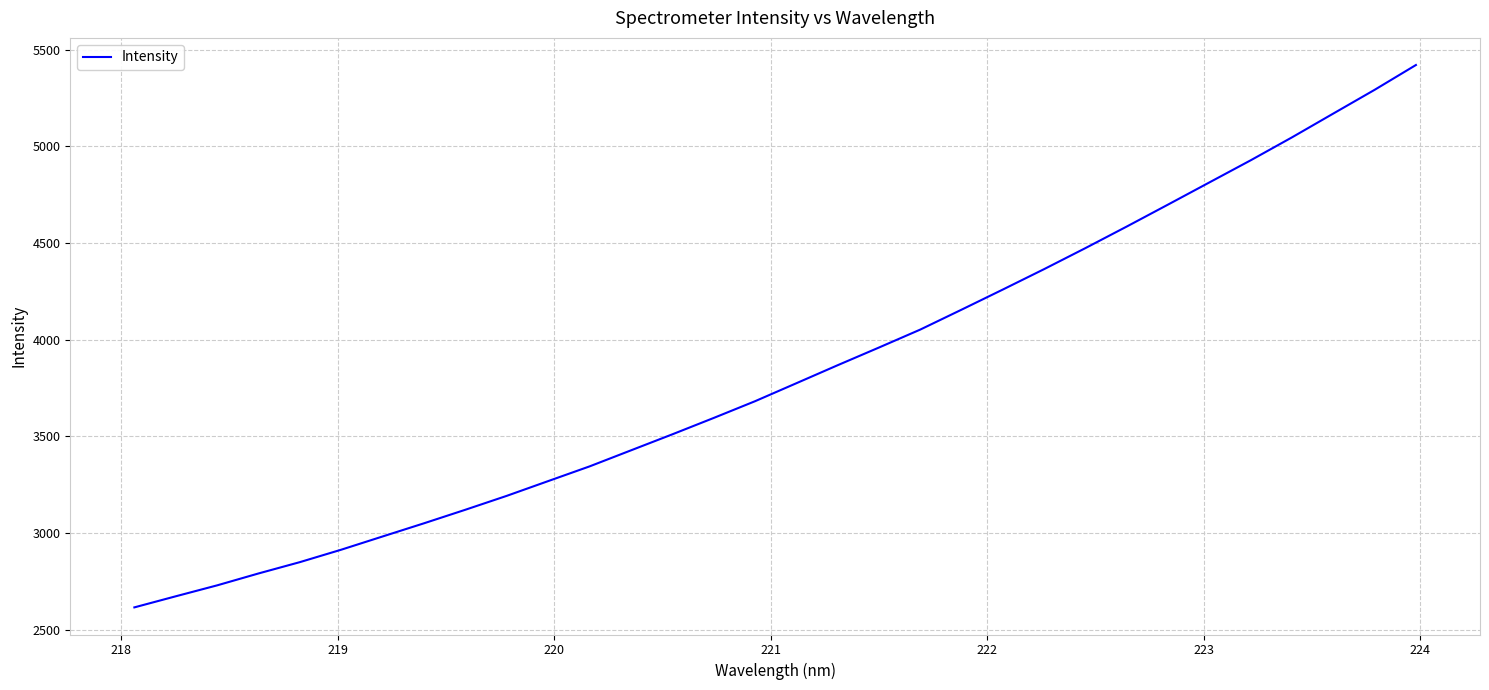

True or false: there are more than 2 points higher than both neighbors.

False